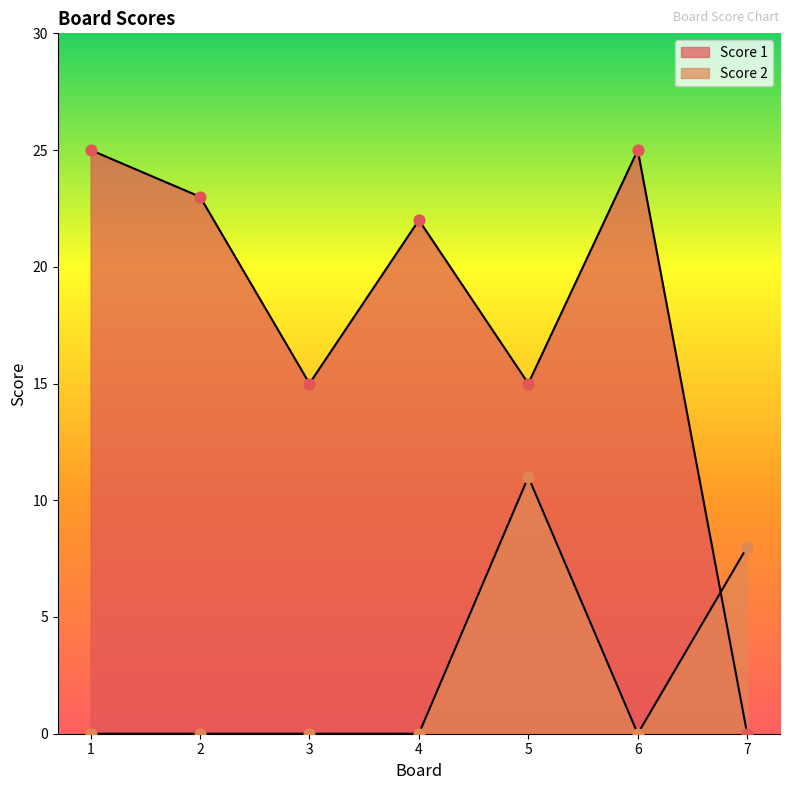

At how many categories does at least one series exceed 19?

4